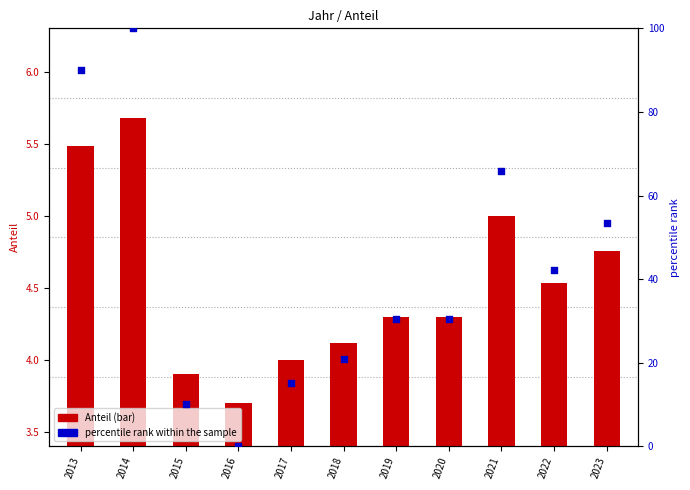

Which series has the widest spread of Y values?

percentile rank within the sample